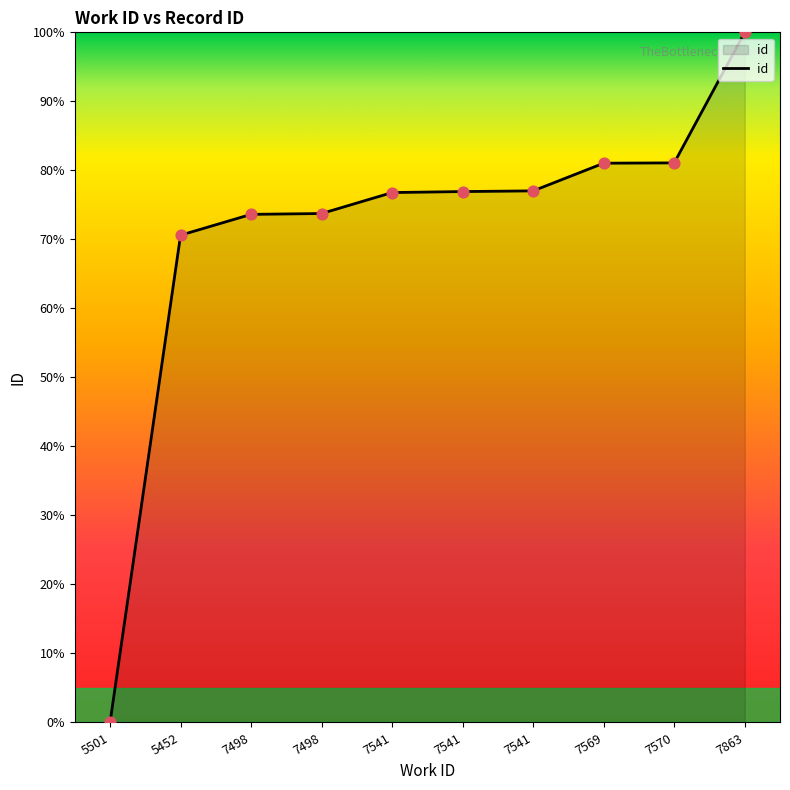

What is the change in value from 7498 to 7541?

+3.2